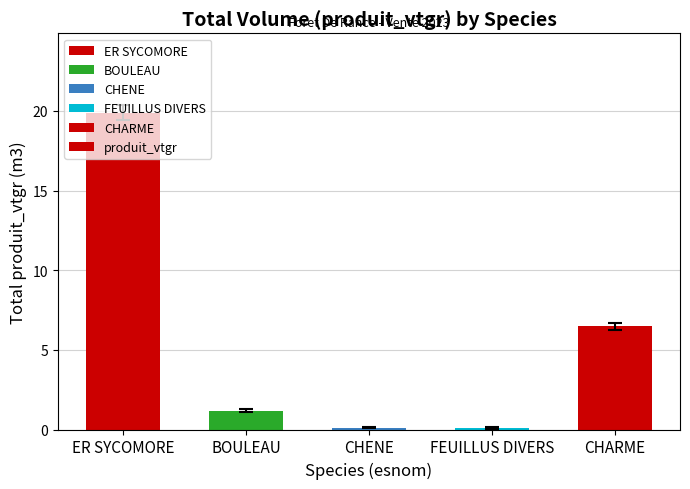

At which label is the value closest to 9?

CHARME